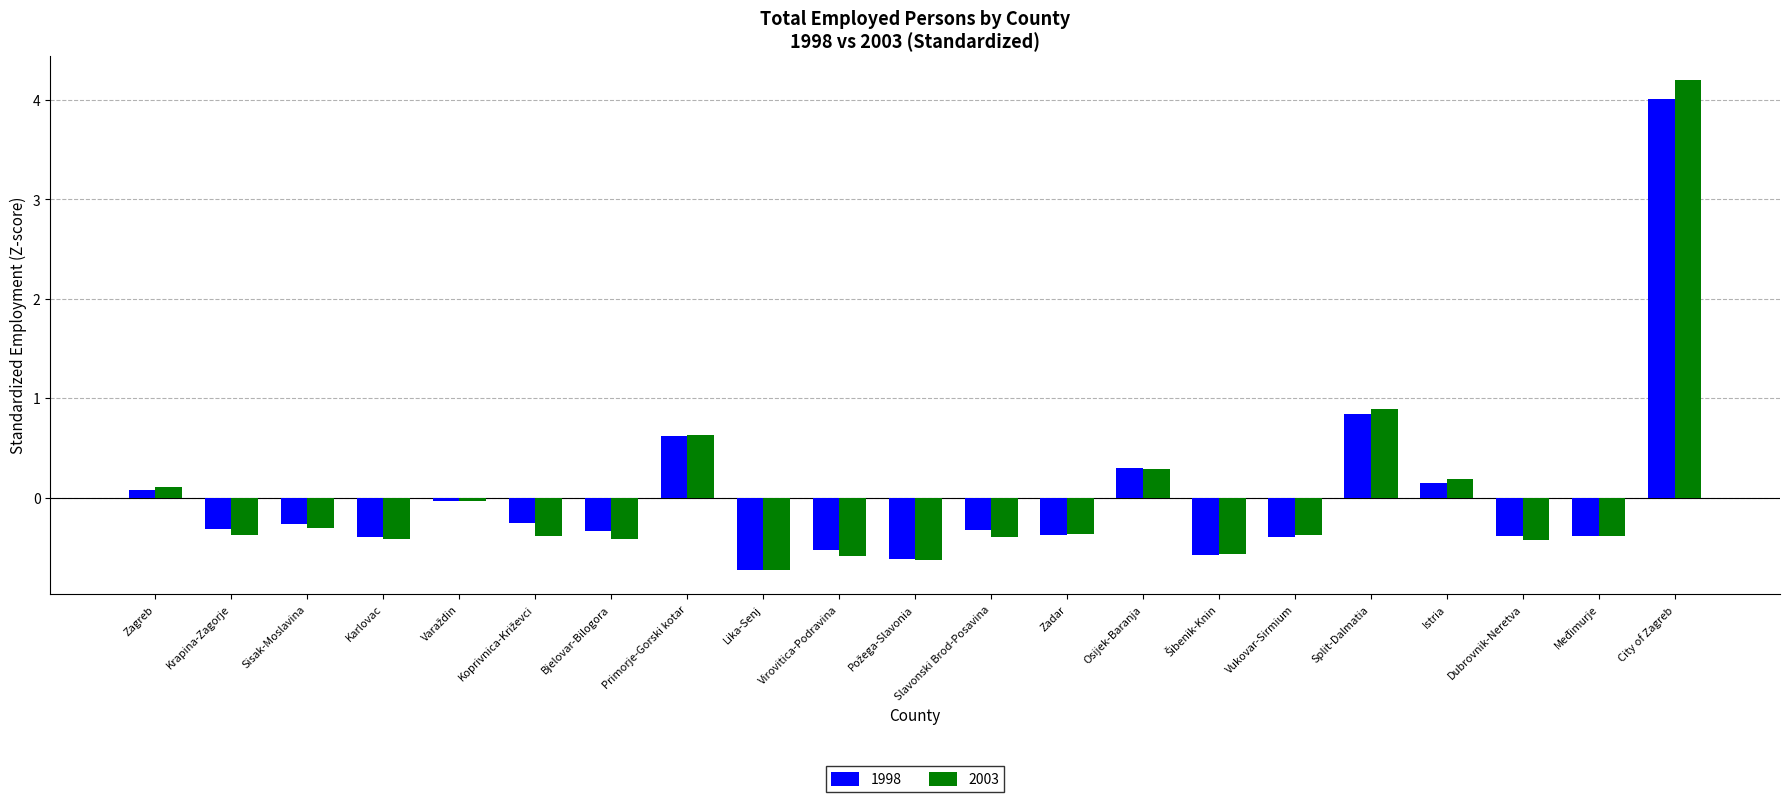

What is the difference between the maximum and second lowest values in the 2003 series?

4.8